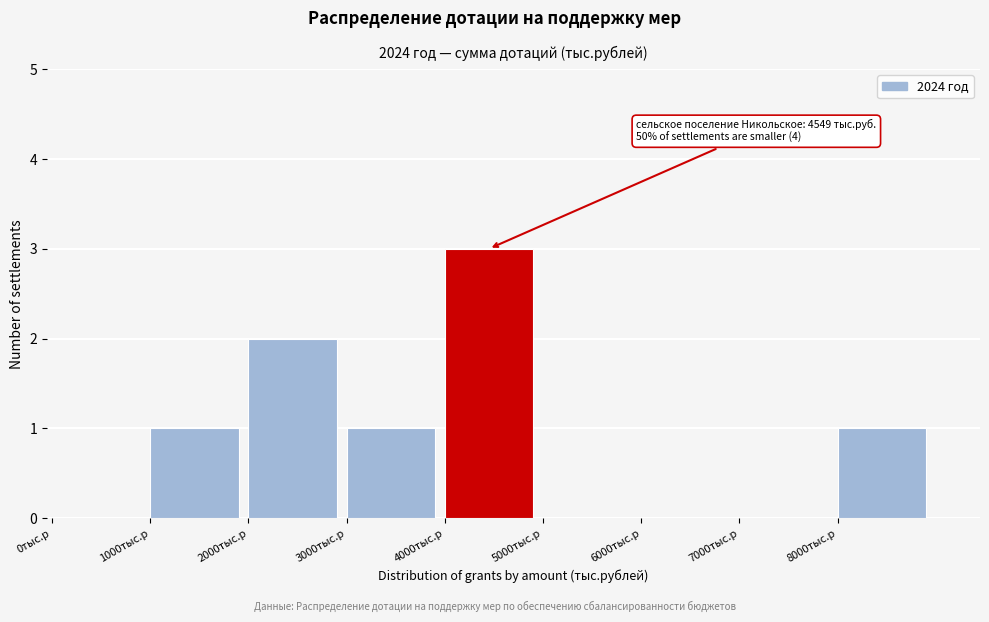

Reading left to right, list all the values displayed in this chart.

0тыс.р=0	1000тыс.р=1	2000тыс.р=2	3000тыс.р=1	4000тыс.р=3	5000тыс.р=0	6000тыс.р=0	7000тыс.р=0	8000тыс.р=1